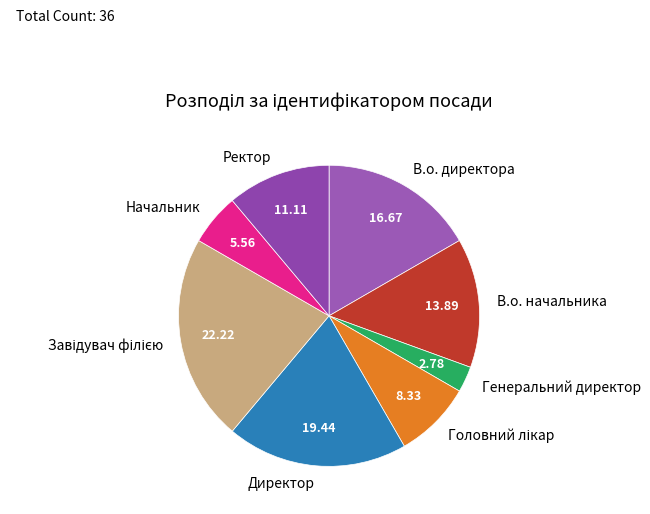

How many slices are in this pie chart?

8